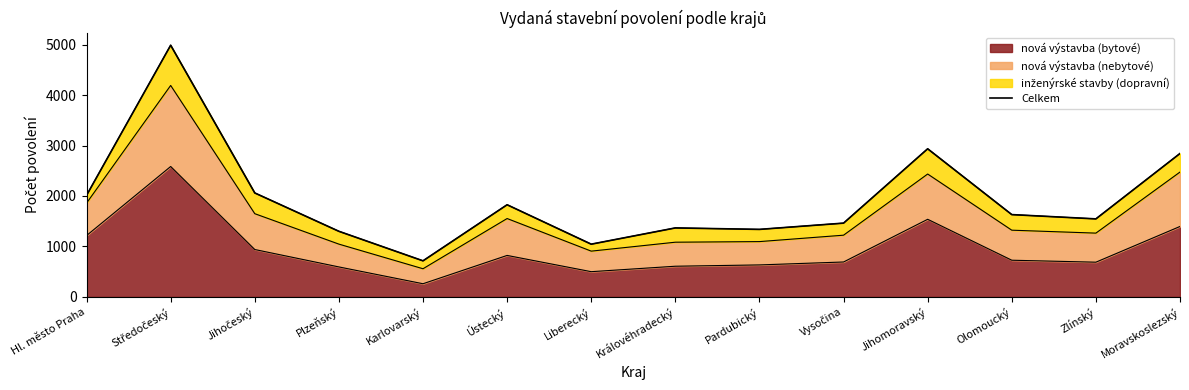

What is the sum of the values at Plzeňský and Liberecký?

2345